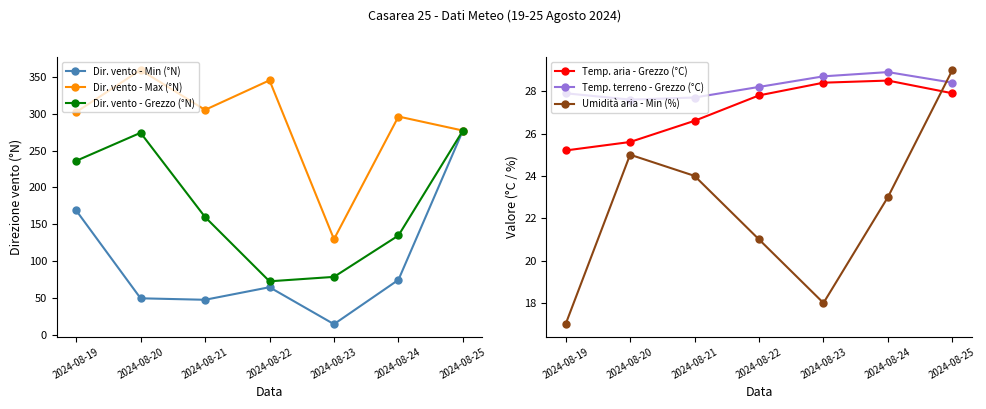

The Umidità aria - Min (%) series shows 5.7 at 2024-08-22. True or false?

False